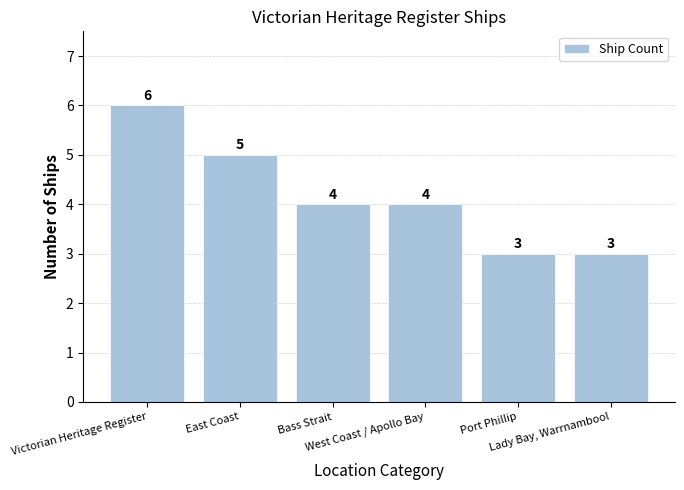

What is the maximum value shown in the chart?

6